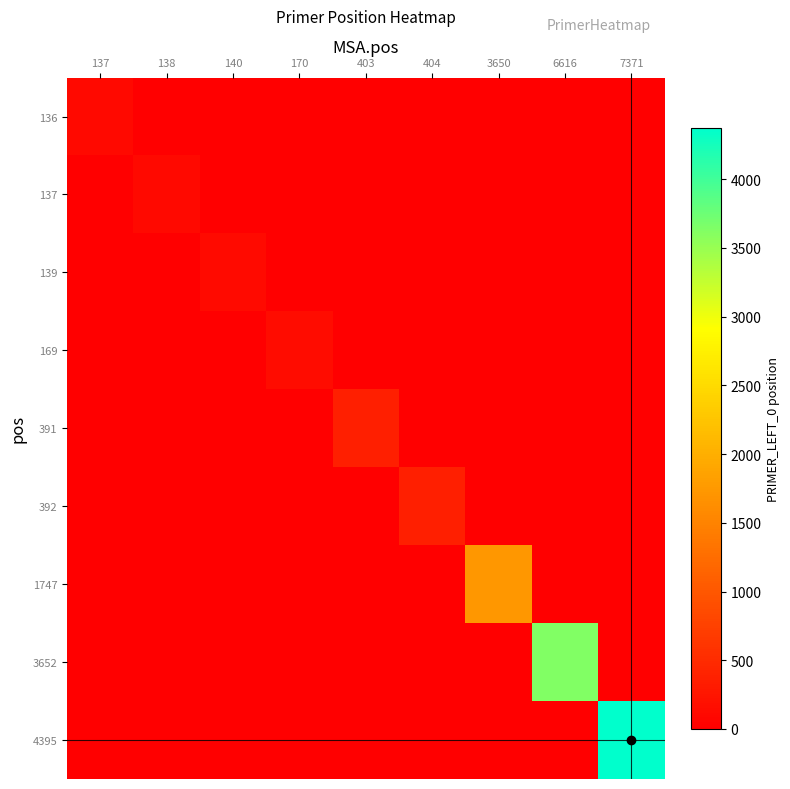

Reading right to left, list all the values displayed in this chart.

136: 7371=0	6616=0	3650=0	404=0	403=0	170=0	140=0	138=0	137=117
137: 7371=0	6616=0	3650=0	404=0	403=0	170=0	140=0	138=118	137=0
139: 7371=0	6616=0	3650=0	404=0	403=0	170=0	140=120	138=0	137=0
169: 7371=0	6616=0	3650=0	404=0	403=0	170=150	140=0	138=0	137=0
391: 7371=0	6616=0	3650=0	404=0	403=372	170=0	140=0	138=0	137=0
392: 7371=0	6616=0	3650=0	404=373	403=0	170=0	140=0	138=0	137=0
1747: 7371=0	6616=0	3650=1727	404=0	403=0	170=0	140=0	138=0	137=0
3652: 7371=0	6616=3633	3650=0	404=0	403=0	170=0	140=0	138=0	137=0
4395: 7371=4376	6616=0	3650=0	404=0	403=0	170=0	140=0	138=0	137=0